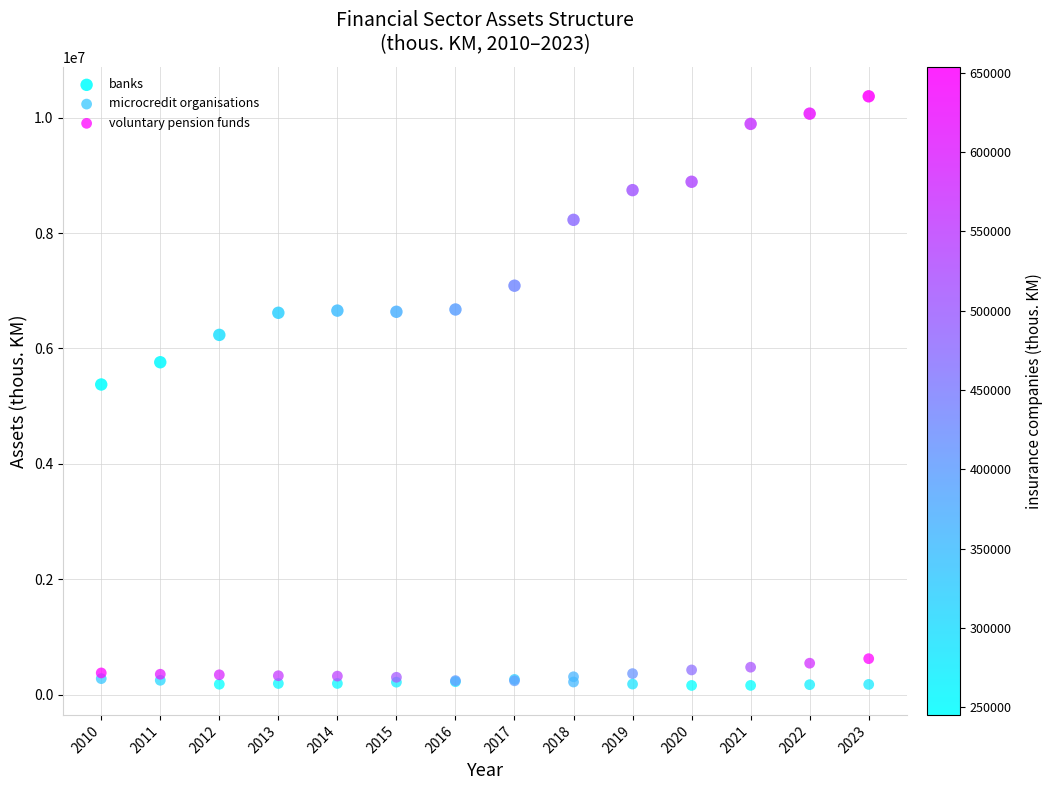

What are all the series names shown in the legend?

banks, microcredit organisations, voluntary pension funds